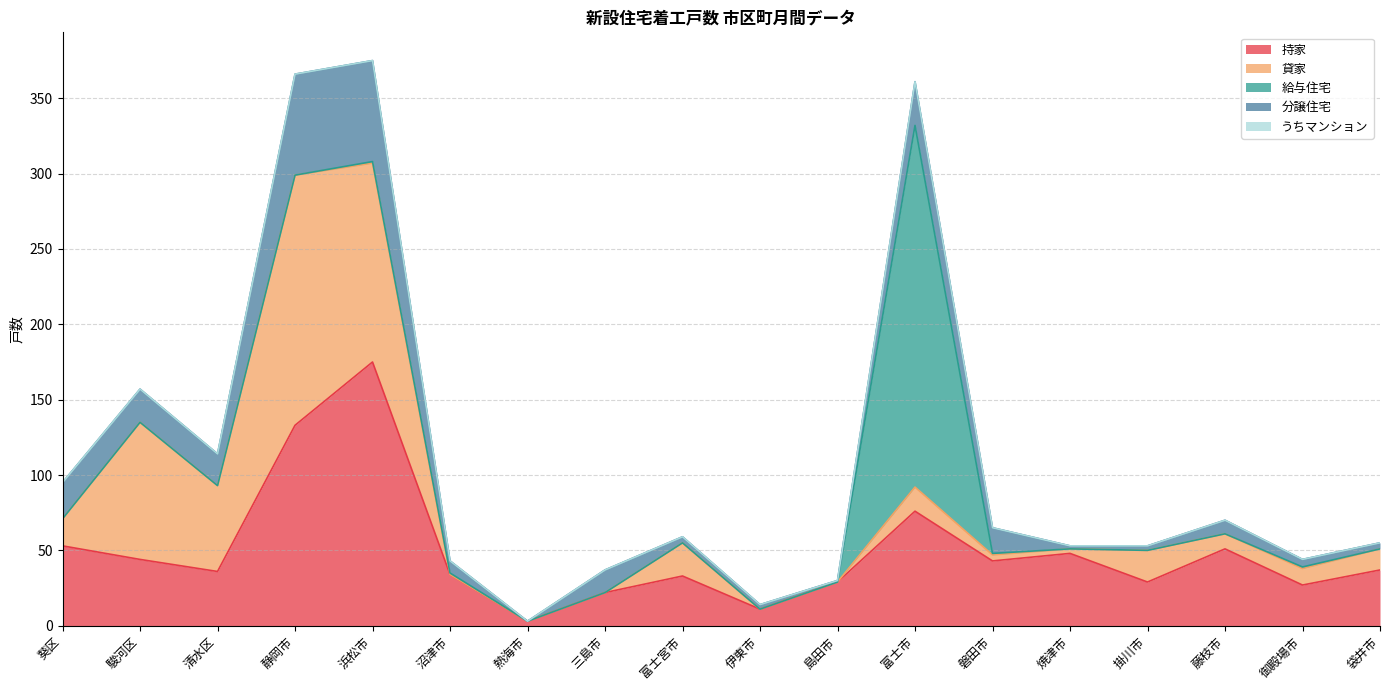

At how many categories does at least one series exceed 63?

4